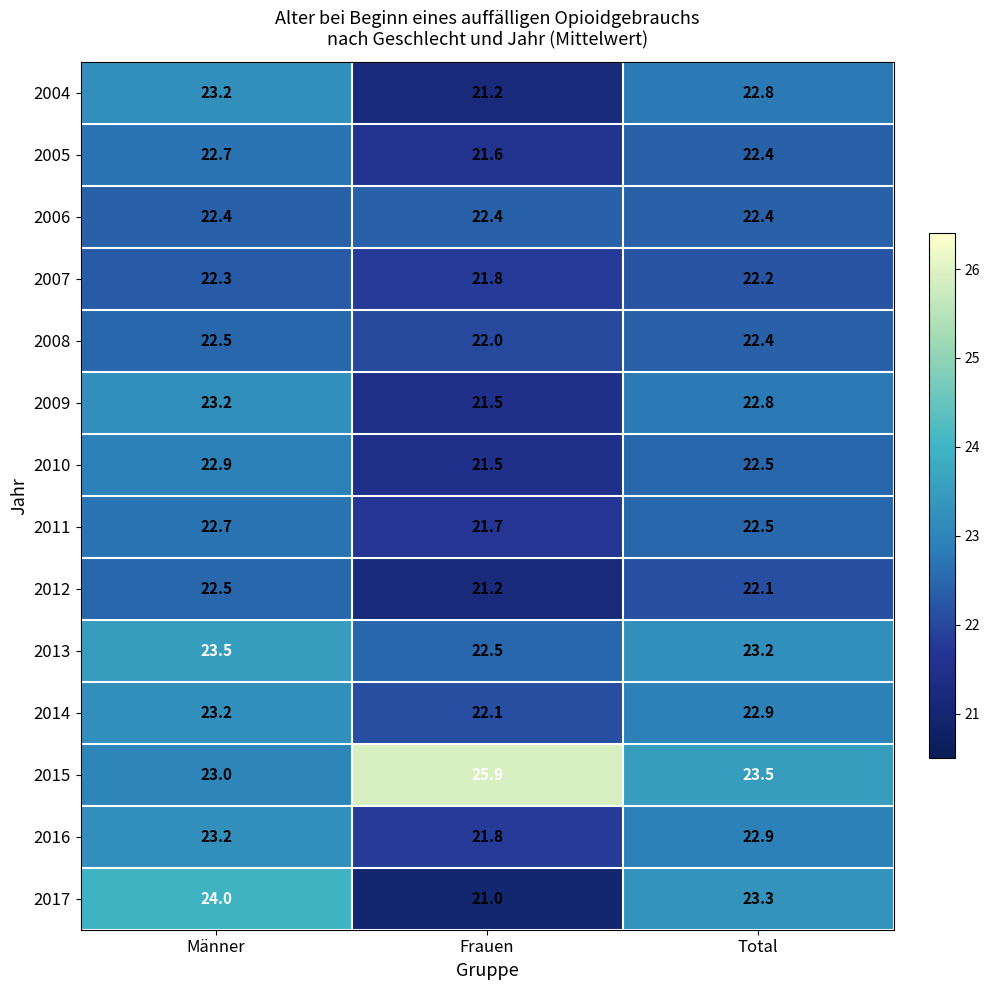

List the labels in order of 2012 value, smallest first.

Frauen, Total, Männer